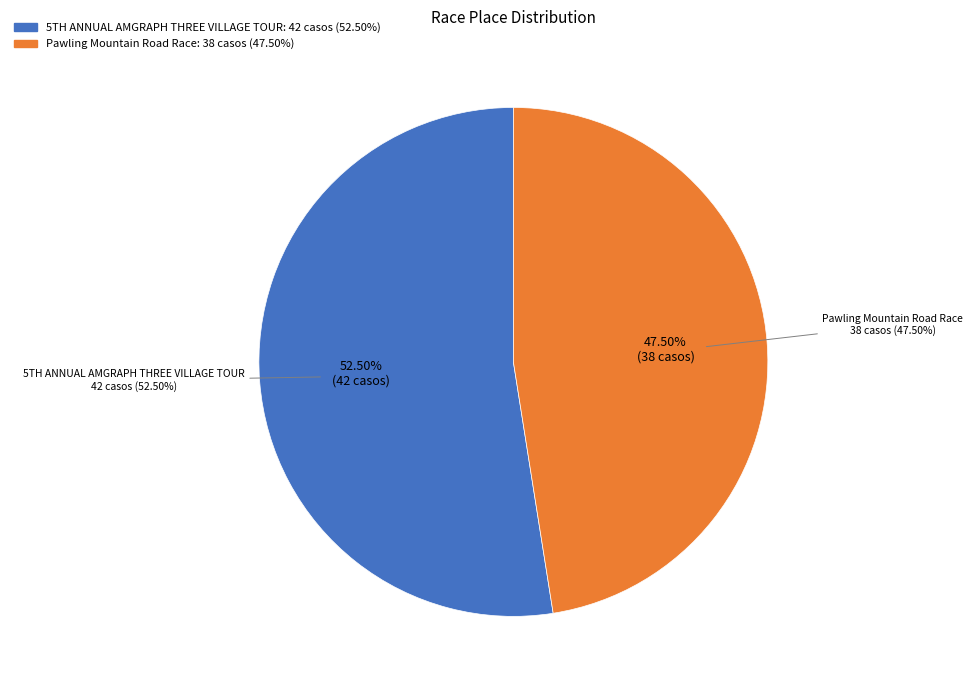

What is the largest slice in the pie chart?

5TH ANNUAL AMGRAPH THREE VILLAGE TOUR